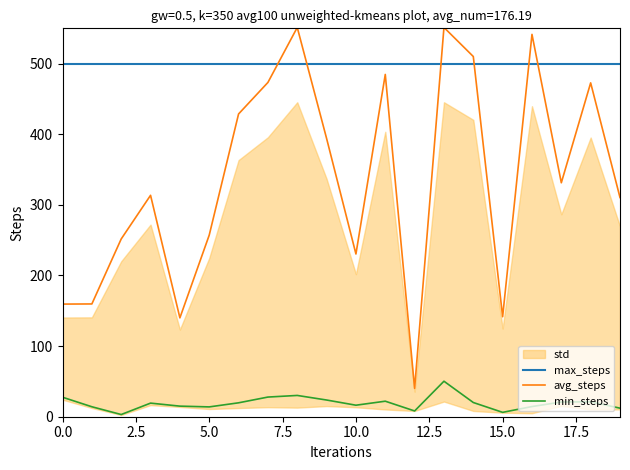

Reading left to right, list all the values displayed in this chart.

max_steps: 500.0	500.0	500.0	500.0	500.0	500.0	500.0	500.0	500.0	500.0	500.0	500.0	500.0	500.0	500.0	500.0	500.0	500.0	500.0	500.0
avg_steps: 159.5	159.7	251.7	313.5	140.0	257.2	428.7	473.4	551.2	394.1	230.4	484.7	40.1	551.3	510.1	141.6	541.4	331.3	472.8	310.4
min_steps: 27.6	14.1	3.1	19.3	15.0	13.9	19.7	27.8	30.1	23.6	16.3	22.0	8.2	50.3	20.1	6.2	14.4	20.8	21.2	12.1